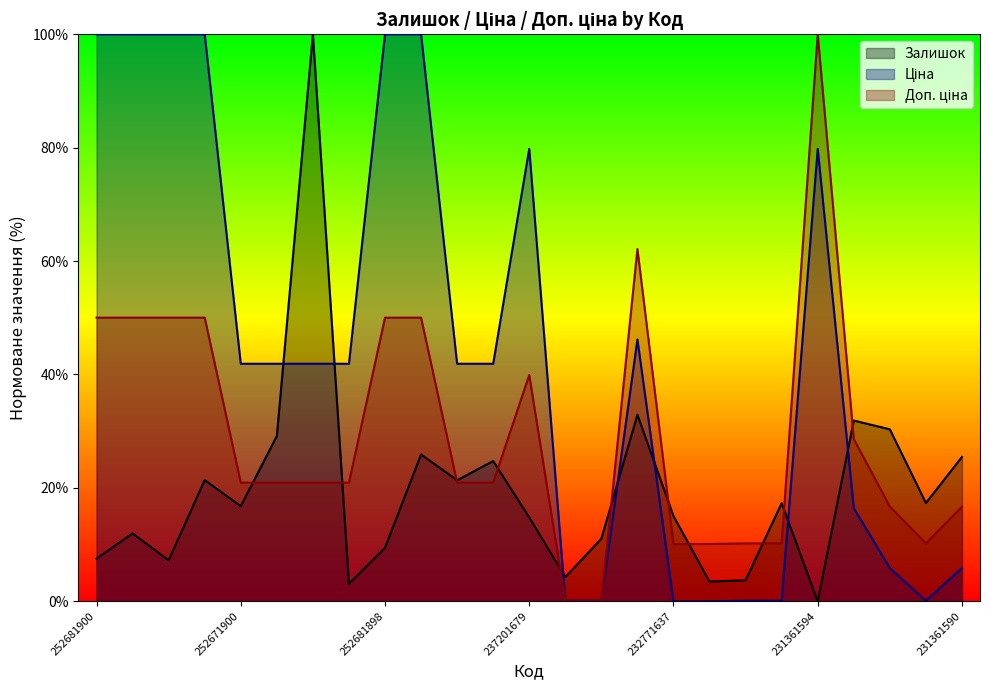

How many values in the Ціна series are below 41?

10